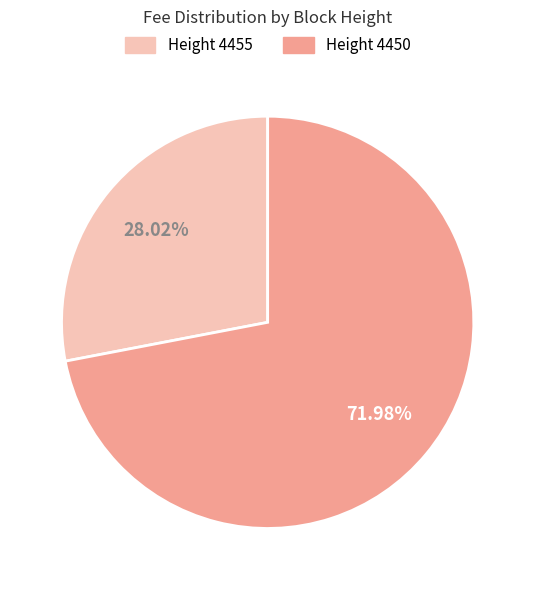

Is there any slice that represents more than half of the pie?

Yes